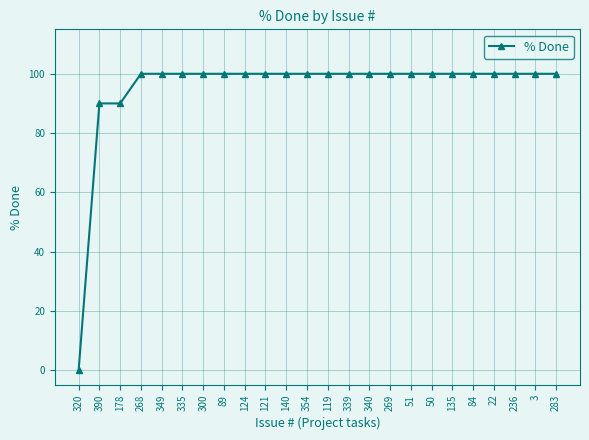

What is the label of the 1st point from the left?

320